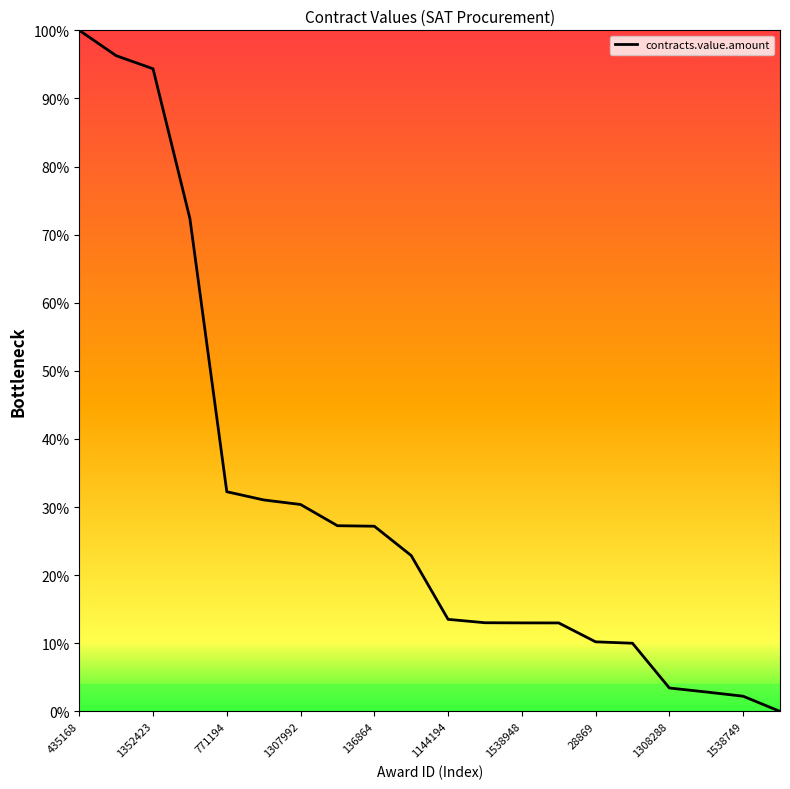

Is this an area chart (filled region under the line)?

No